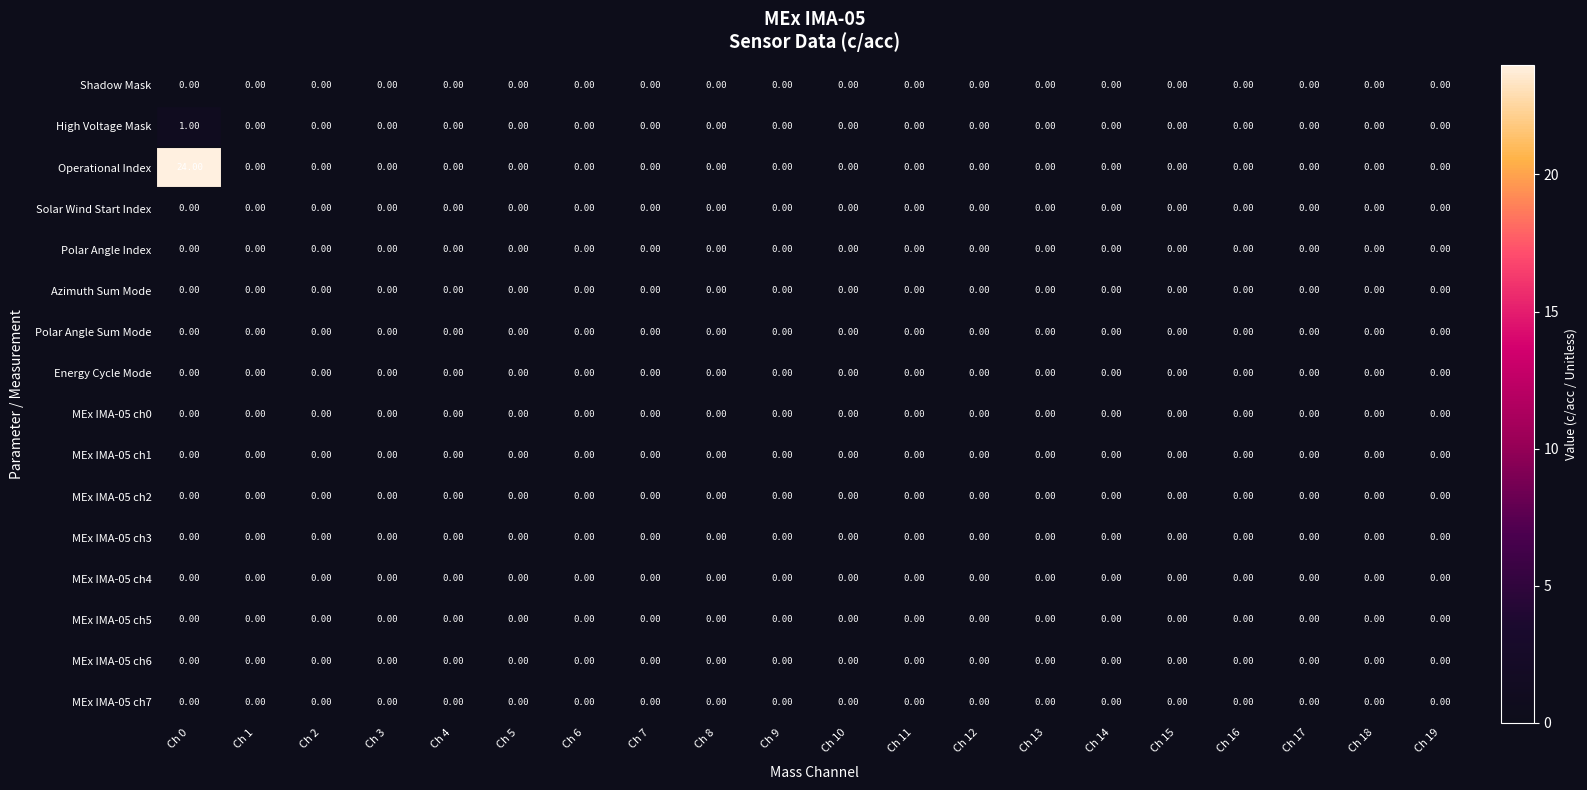

Which series has the largest total across all categories?

Operational Index